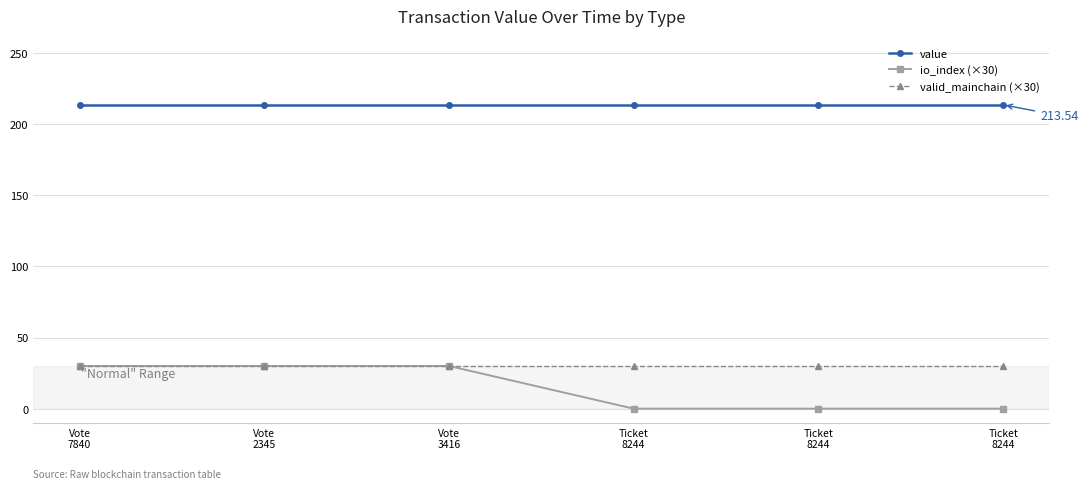

Which series has the largest total across all categories?

value